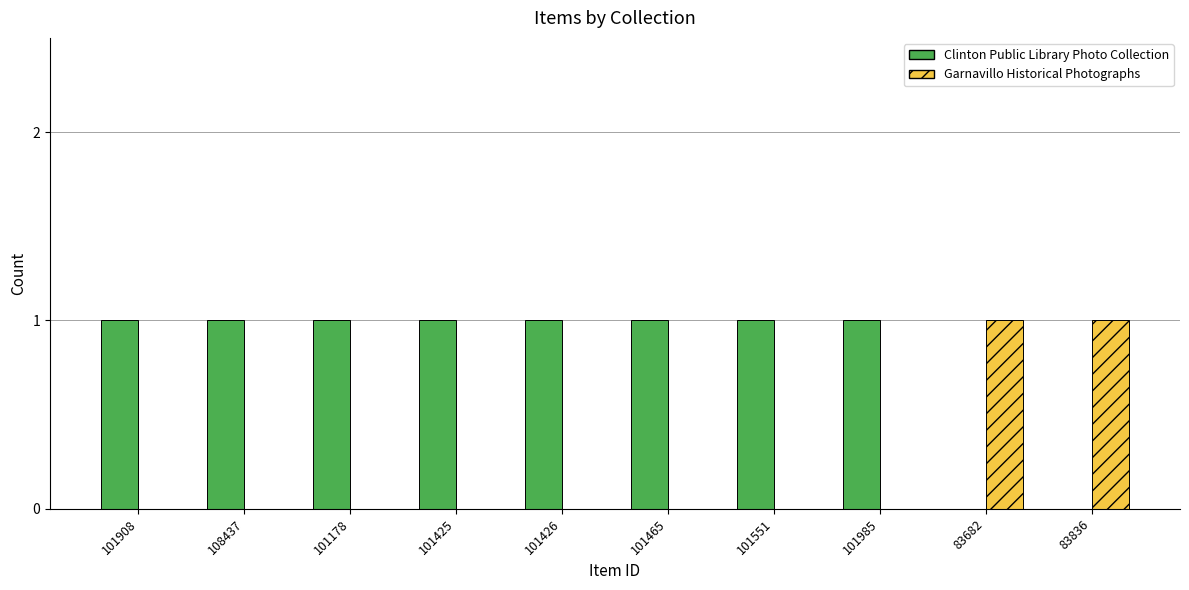

Reading left to right, transcribe all the data shown in this chart.

Clinton Public Library Photo Collection: 1	1	1	1	1	1	1	1	0	0
Garnavillo Historical Photographs: 0	0	0	0	0	0	0	0	1	1